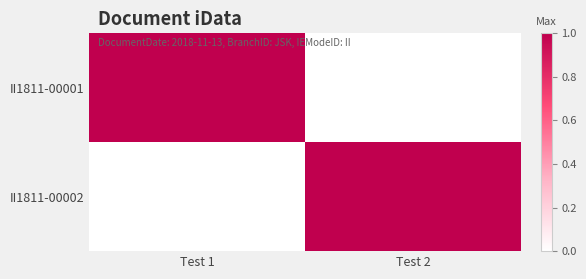

Count the number of categories in the chart.

2